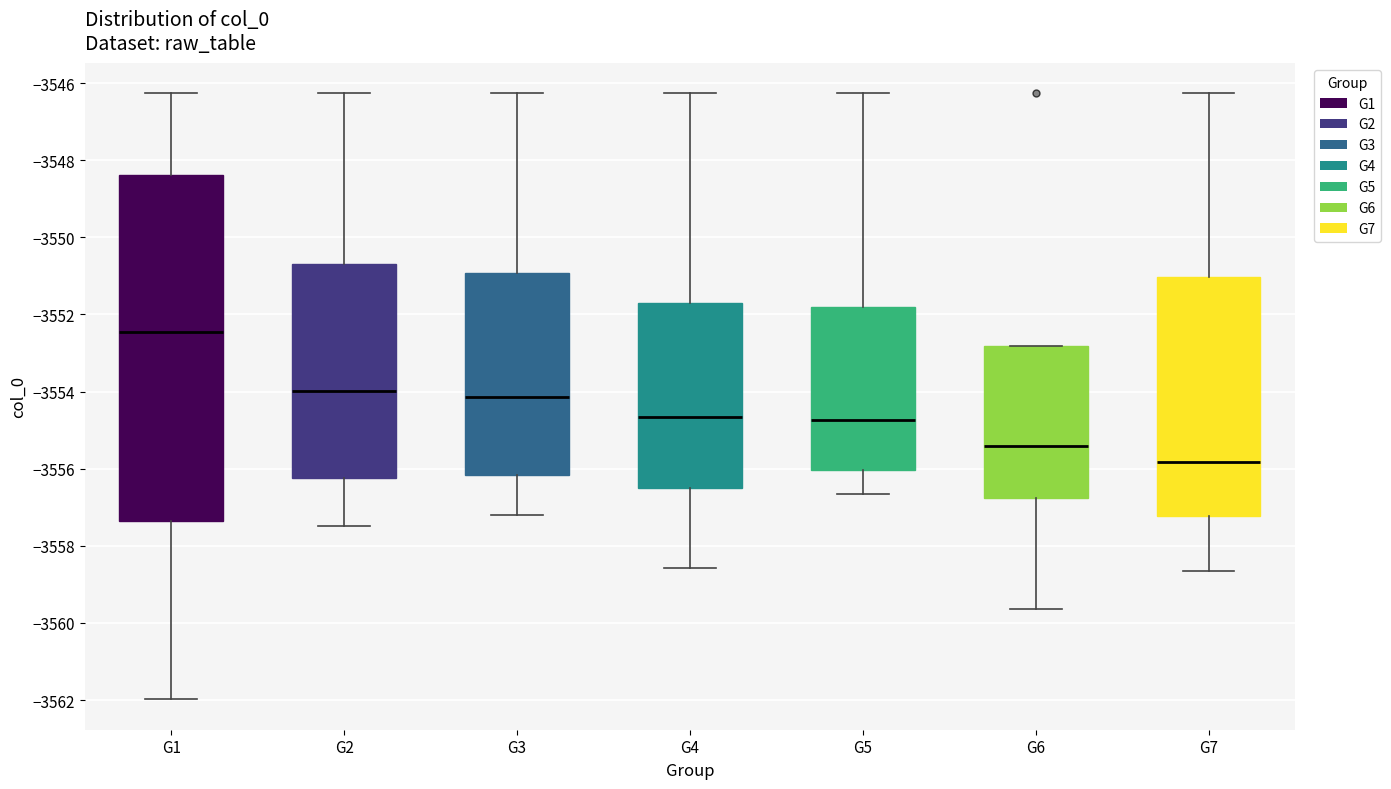

Which box's median line is the highest?

G1